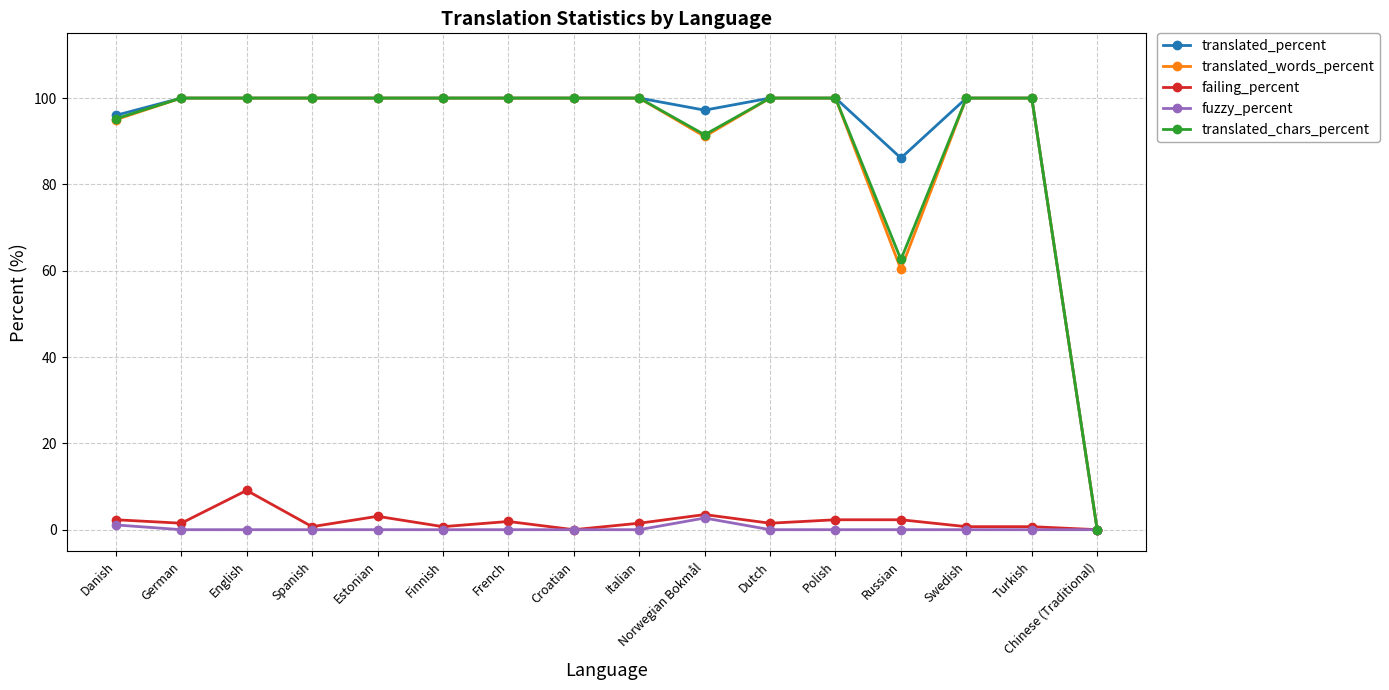

What is the difference between the second highest and second lowest values in the fuzzy_percent series?

1.1